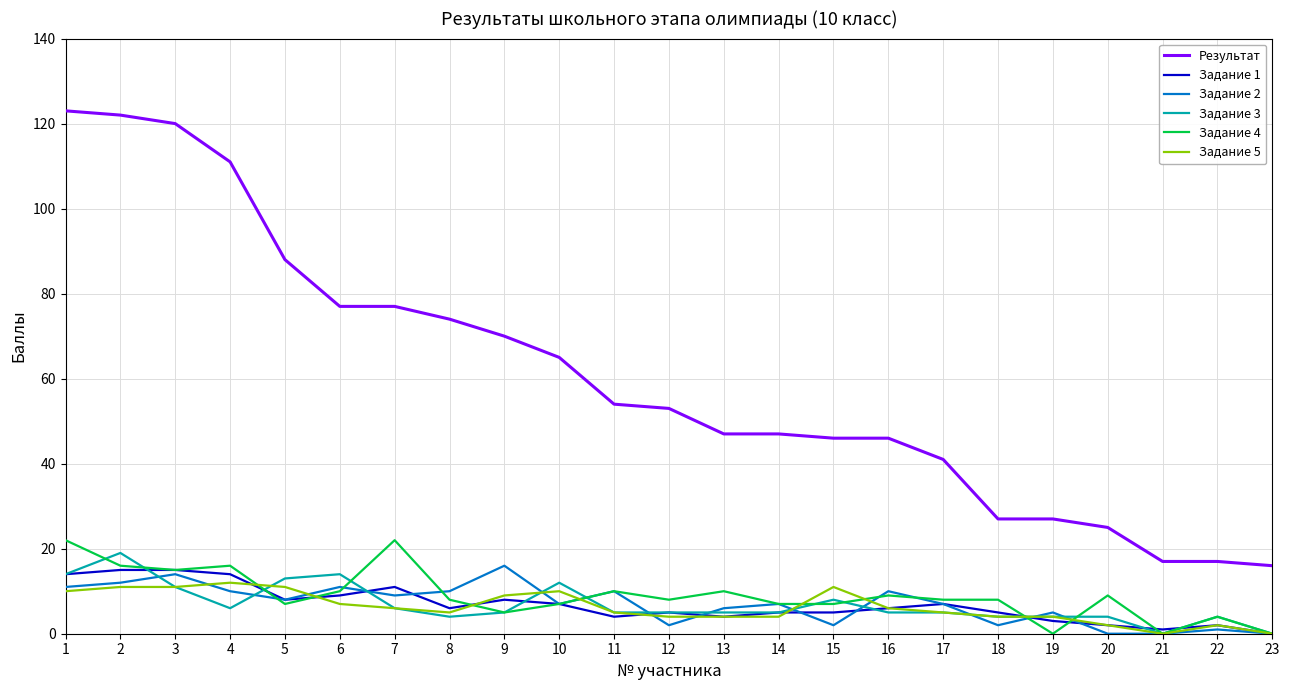

Is it true that Задание 1 equals 2 at 20?

True